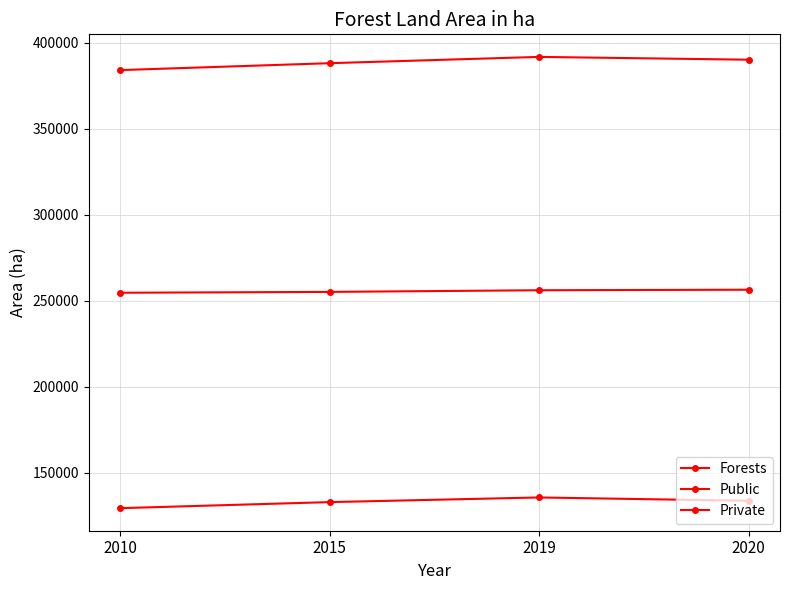

At 2015, list the series in order from largest to smallest.

Forests, Public, Private